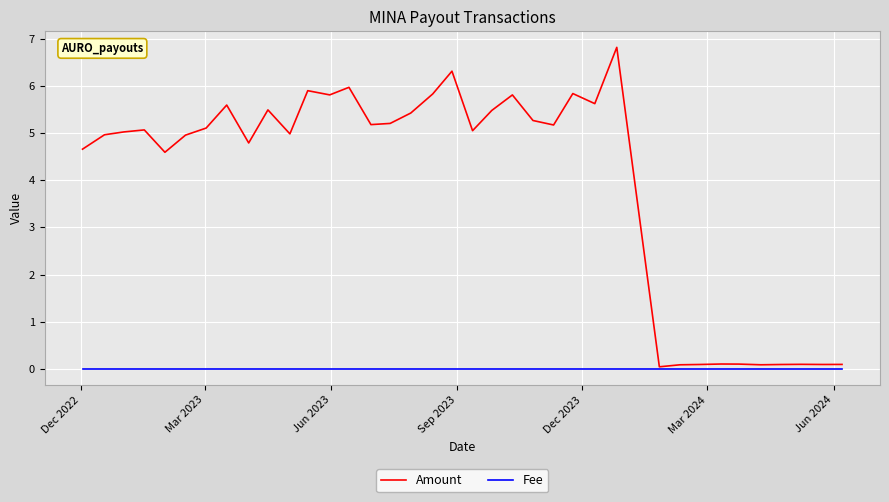

Does the chart have visible grid lines?

Yes